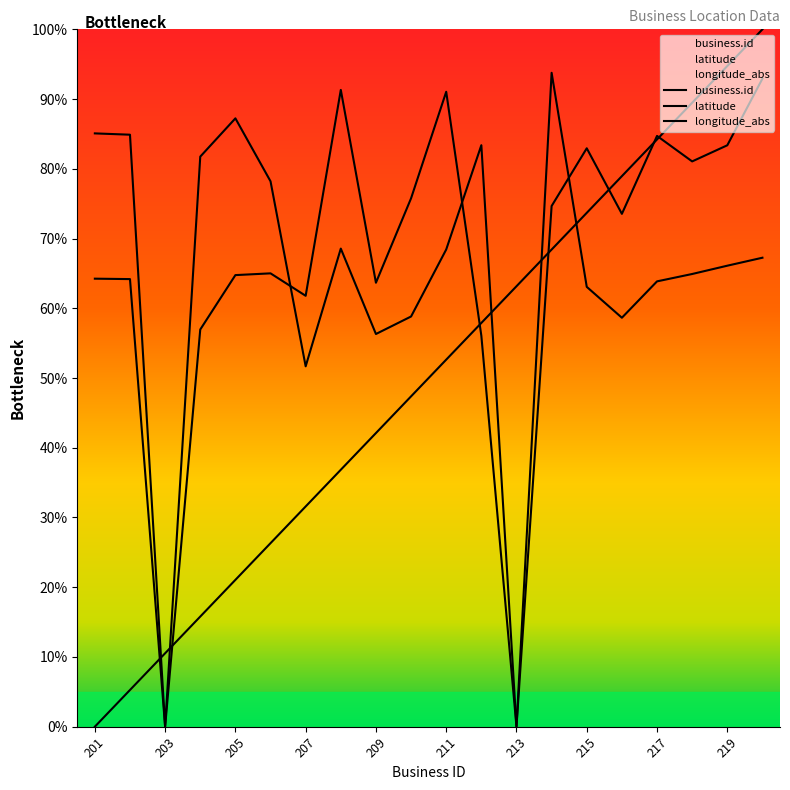

Where is latitude nearest to the value 46?

207